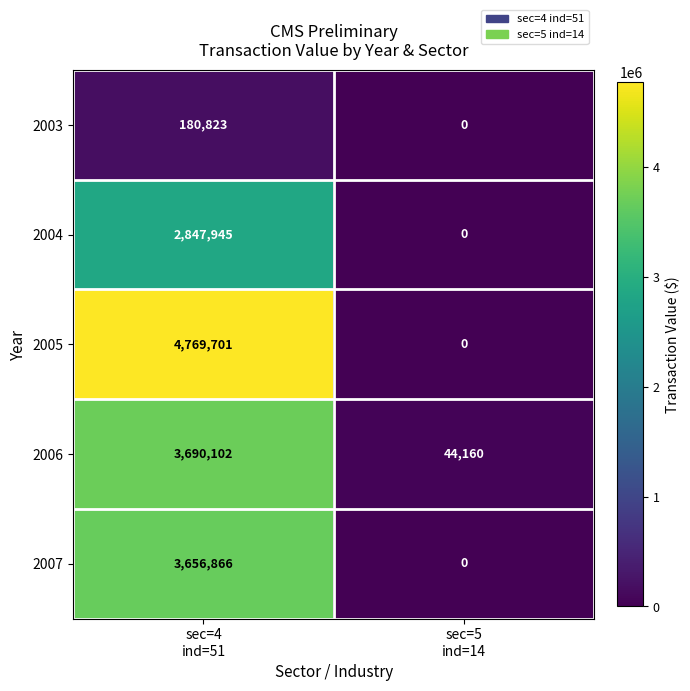

Which series has the widest spread of values?

2005